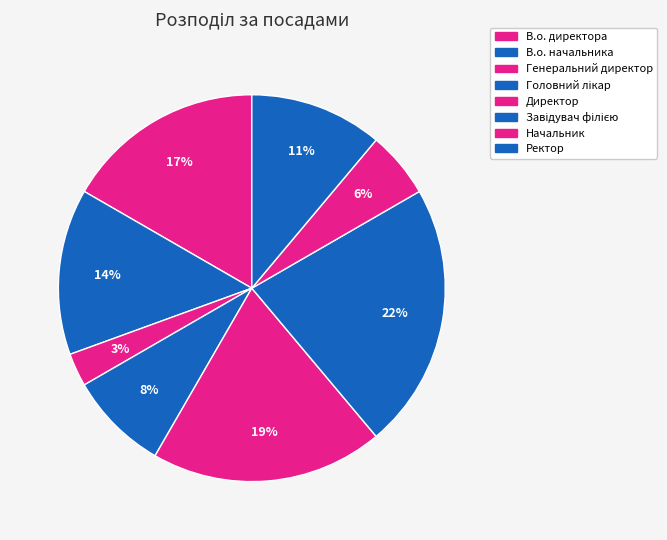

What is the change in value from В.о. директора to Завідувач філією?

+2